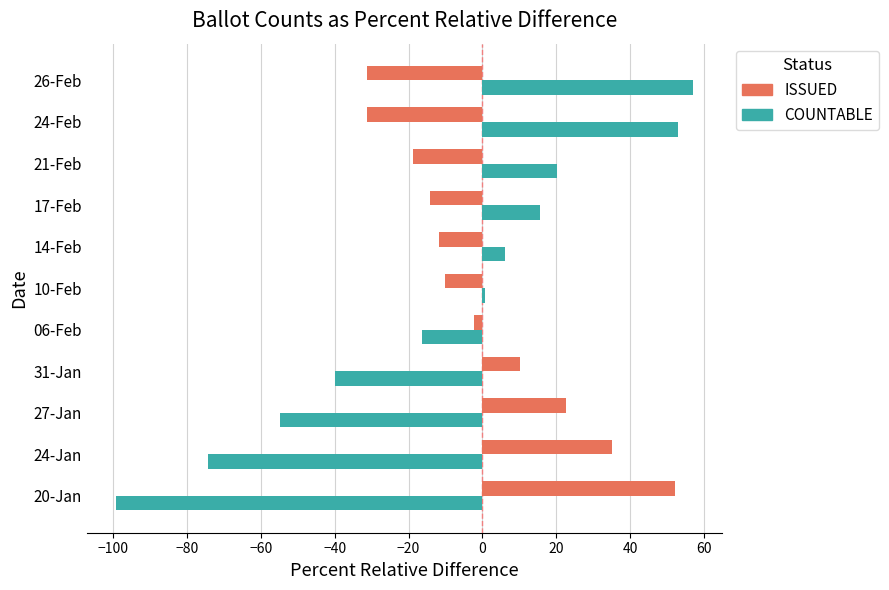

How many series are shown in this chart?

2